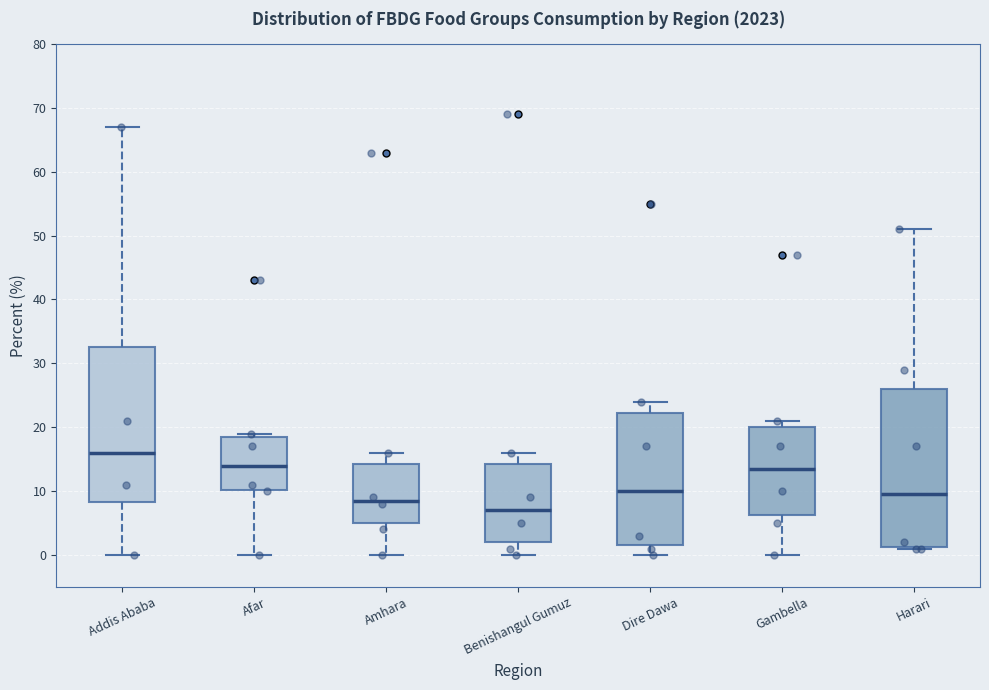

Where does the median line of the box for Amhara sit on the y-axis? The values are not printed on the chart, so give them approximately, as read against the axis.

9